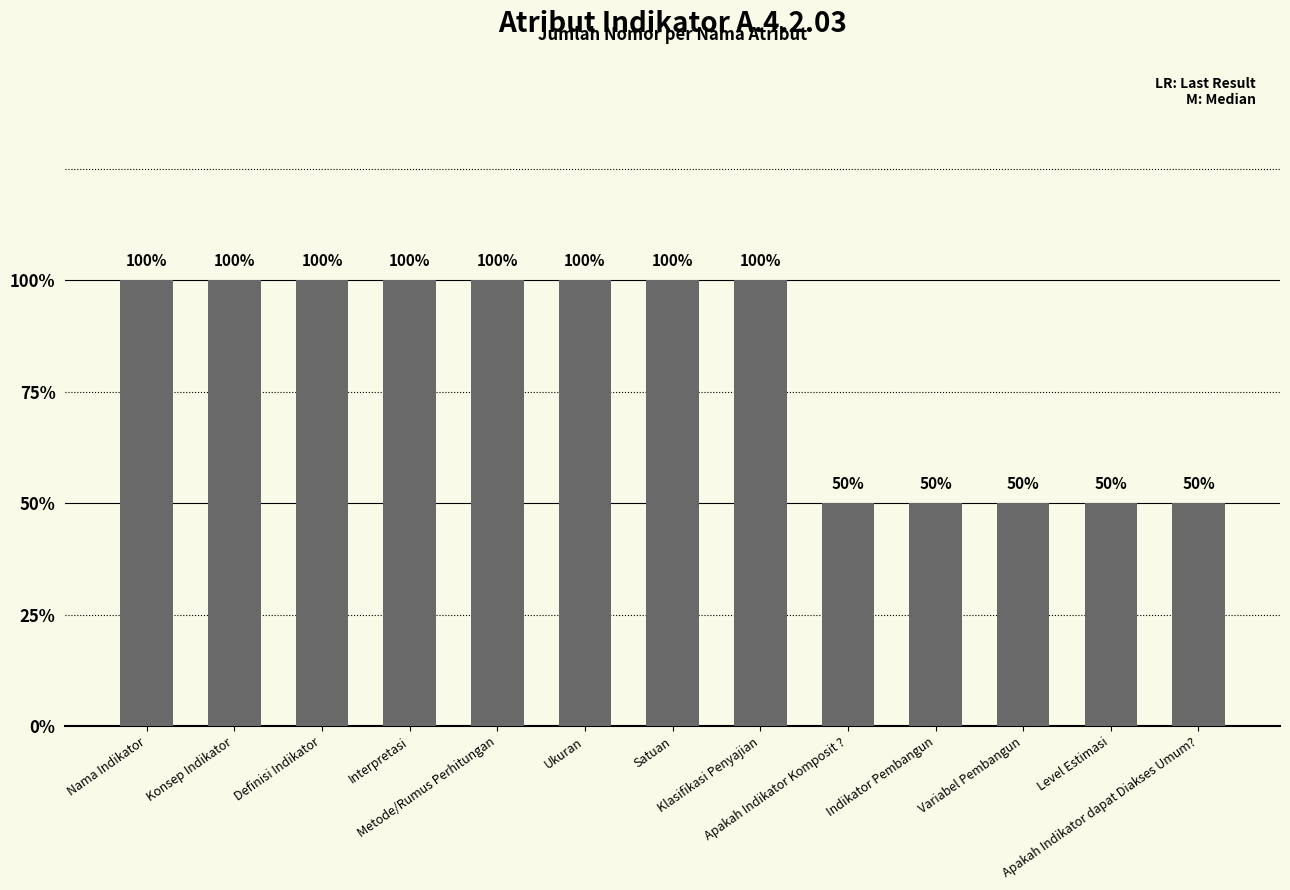

Are the bars grouped side by side (vs. stacked)?

No